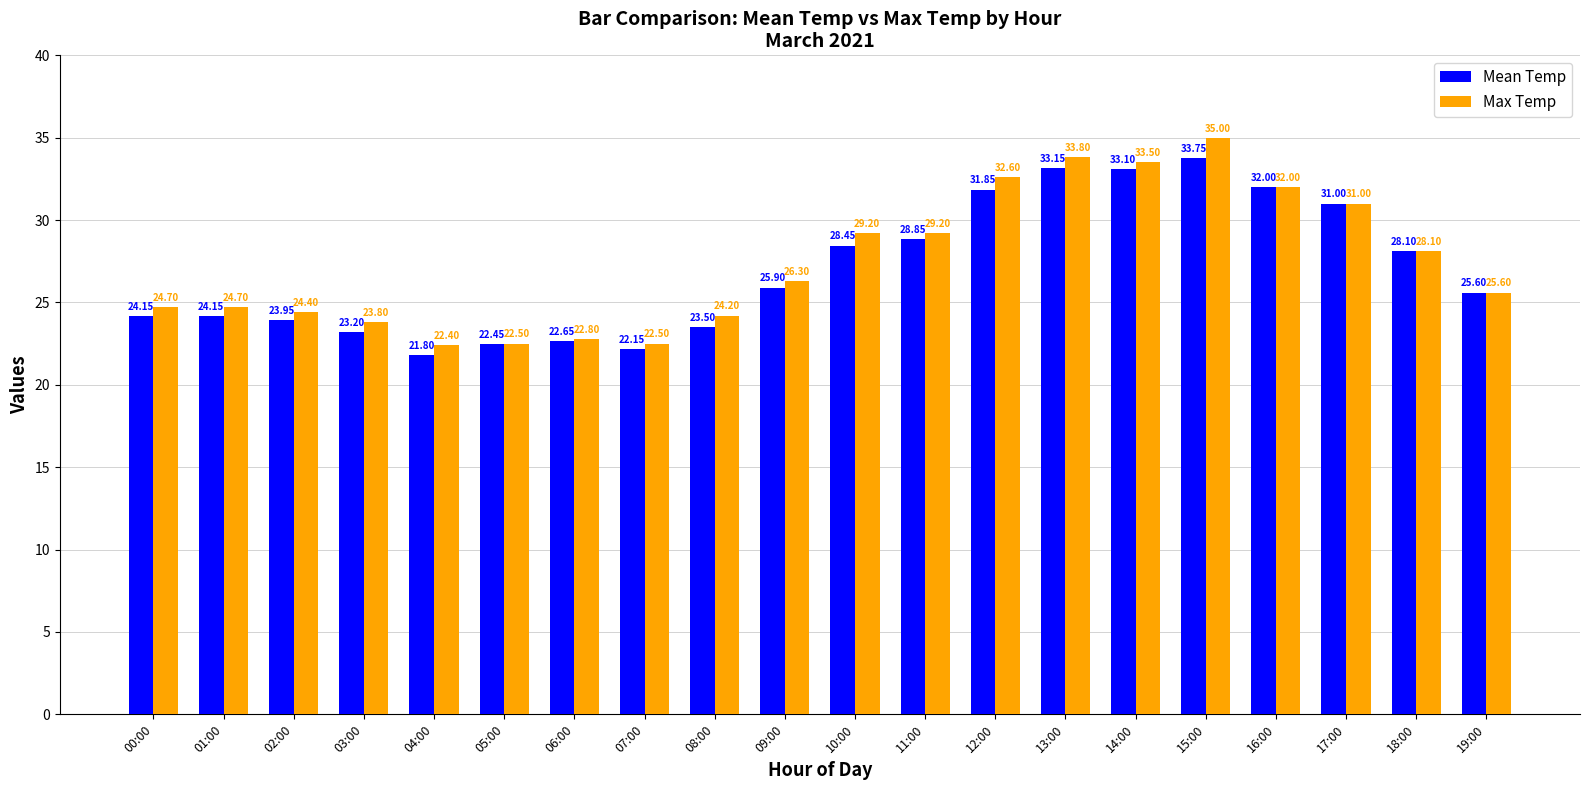

The Mean Temp series shows 43.4 at 13:00. True or false?

False